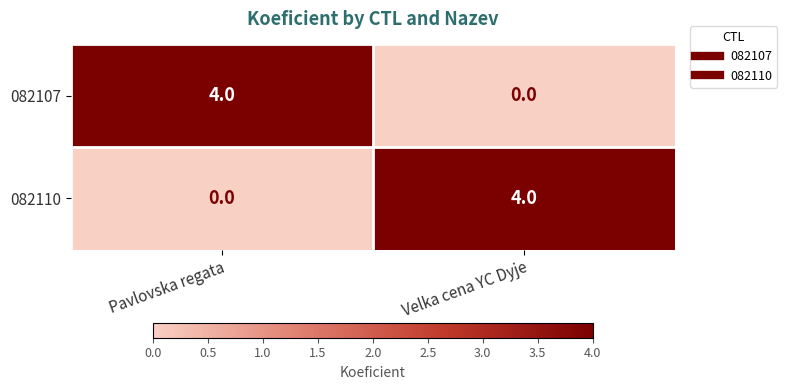

What is the total value across all series at Velka cena YC Dyje?

4